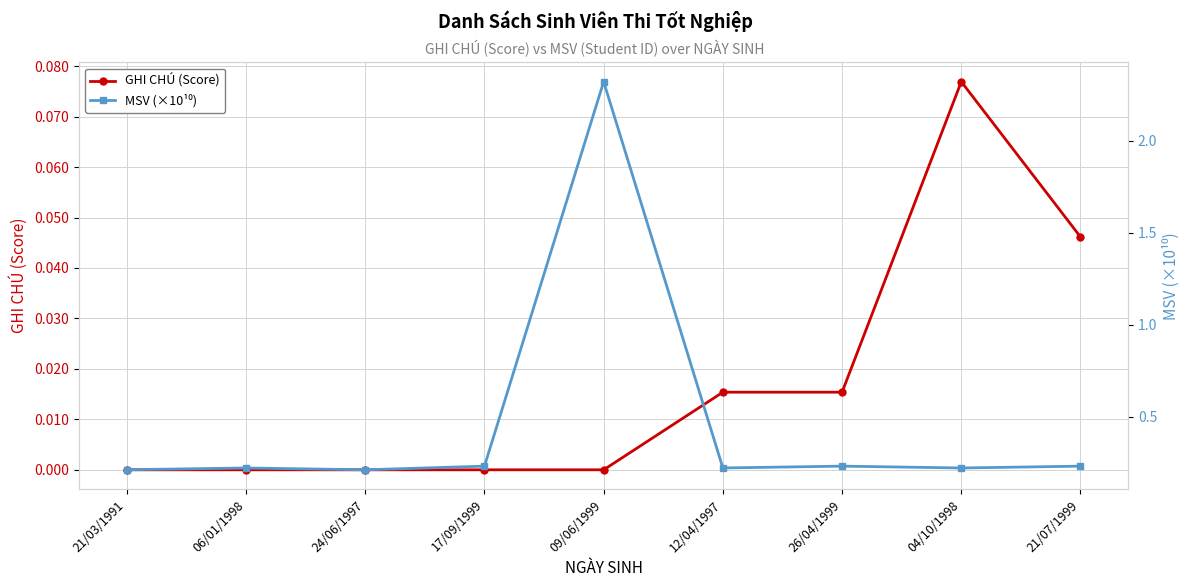

Between 12/04/1997 and 24/06/1997, which is larger?

12/04/1997